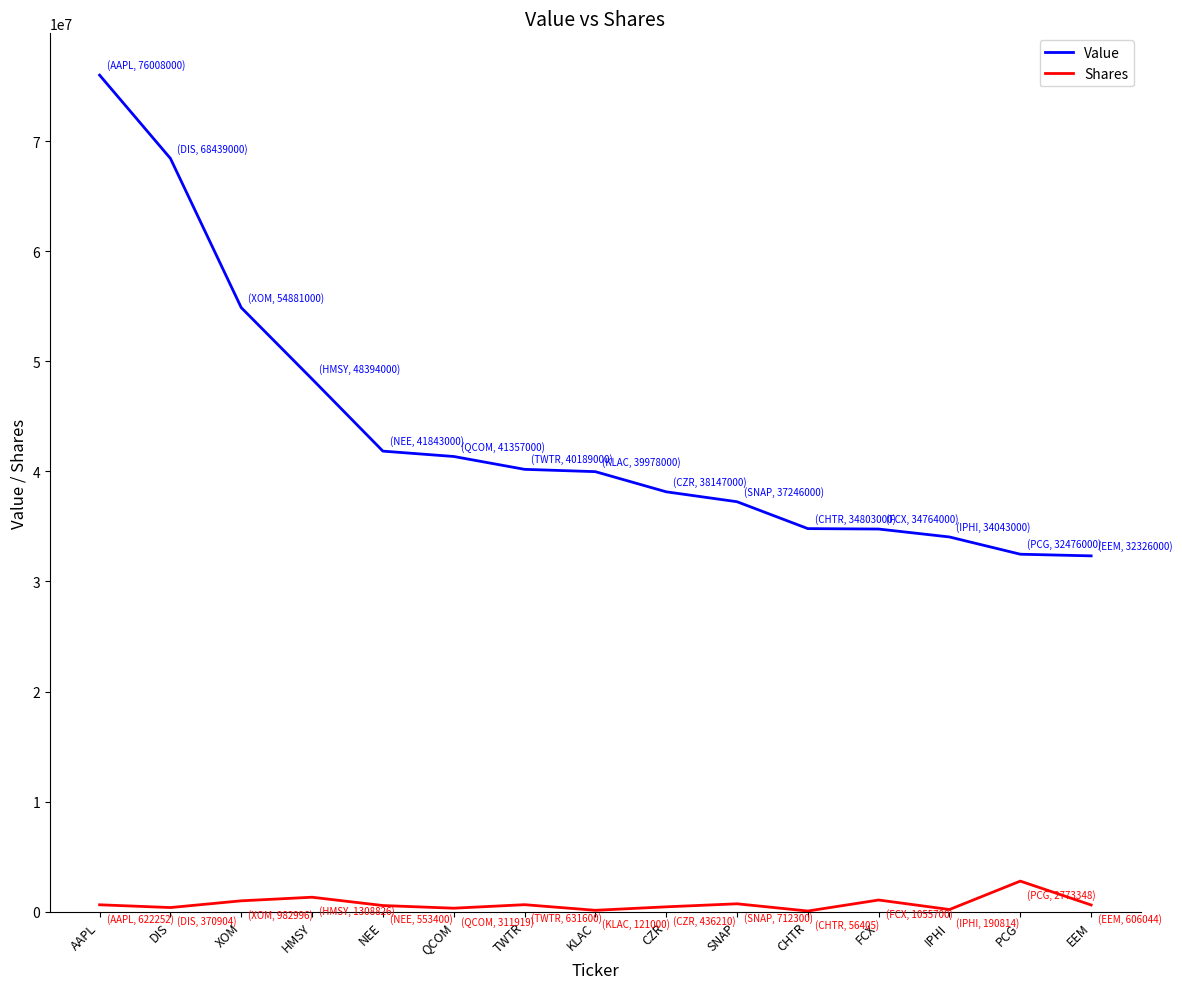

What is the difference between the highest and lowest values at QCOM?

41045081